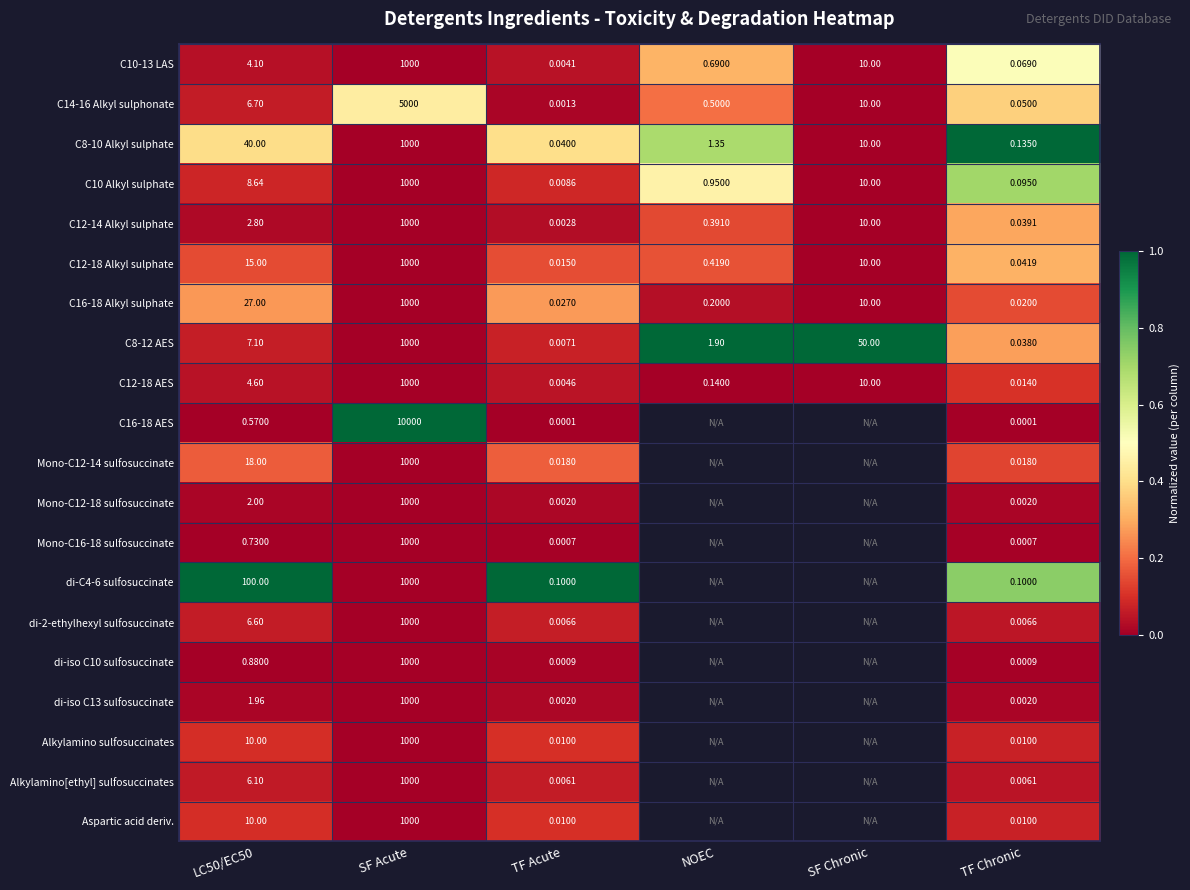

Is the value of di-2-ethylhexyl sulfosuccinate at TF Chronic greater than the value of C10-13 LAS at TF Acute?

Yes